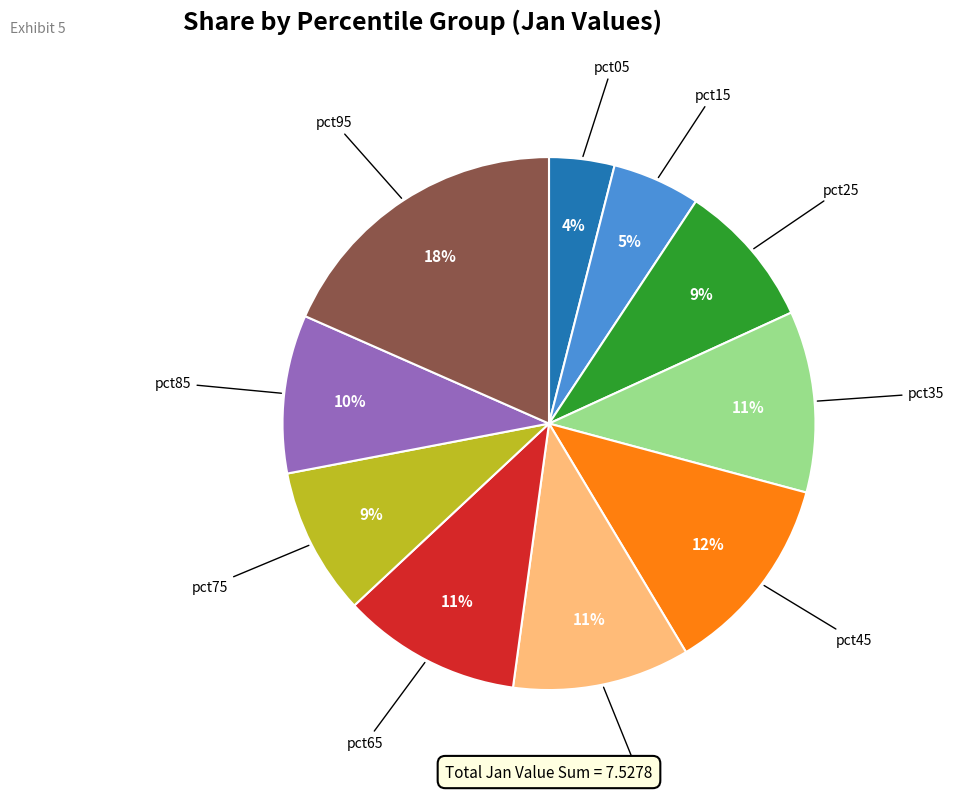

Which has a higher value, pct55 or pct15?

pct55